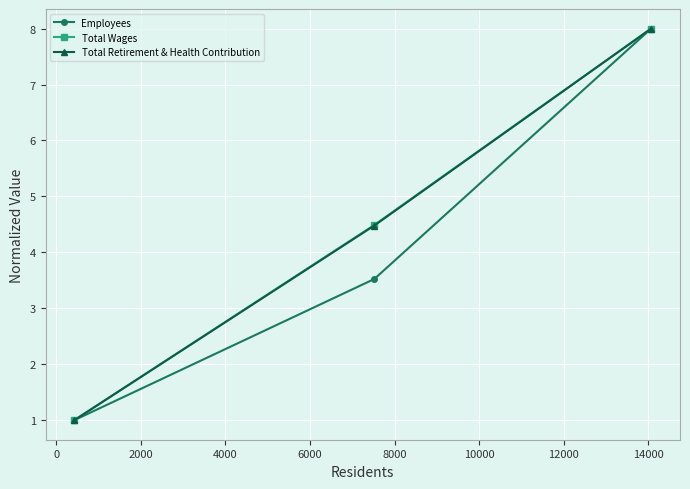

What is the highest value of the Total Wages series?

8.0